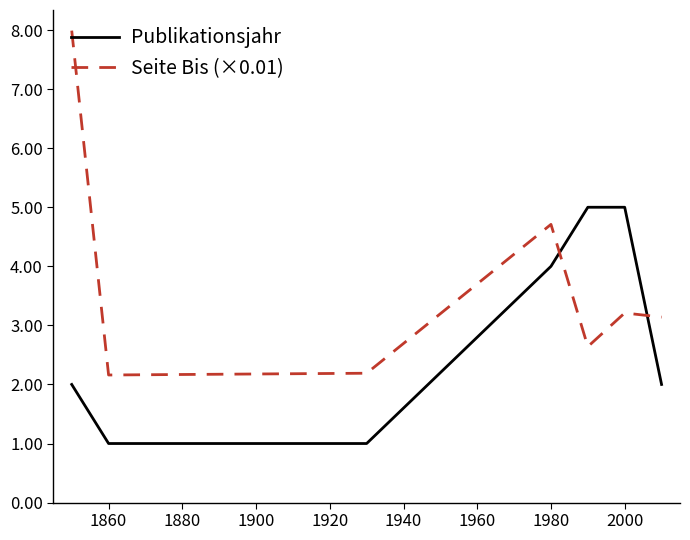

How many times do Seite Bis (×0.01) and Publikationsjahr cross each other?

2